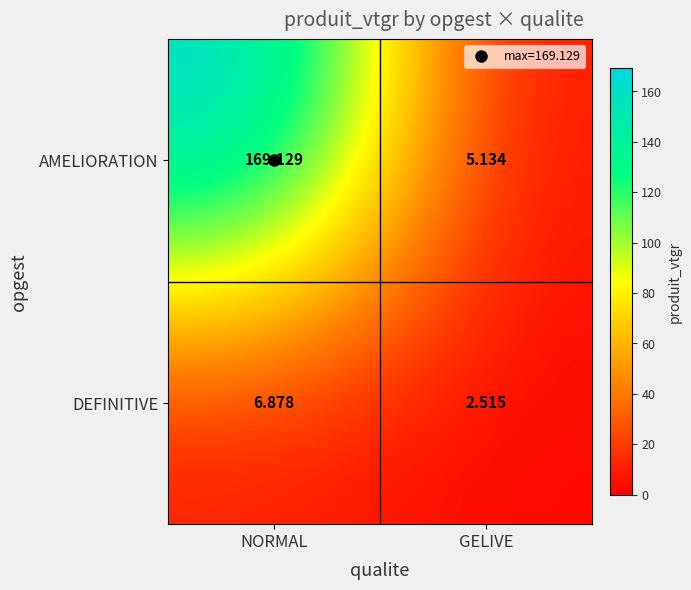

At GELIVE, list the series in order from largest to smallest.

AMELIORATION, DEFINITIVE